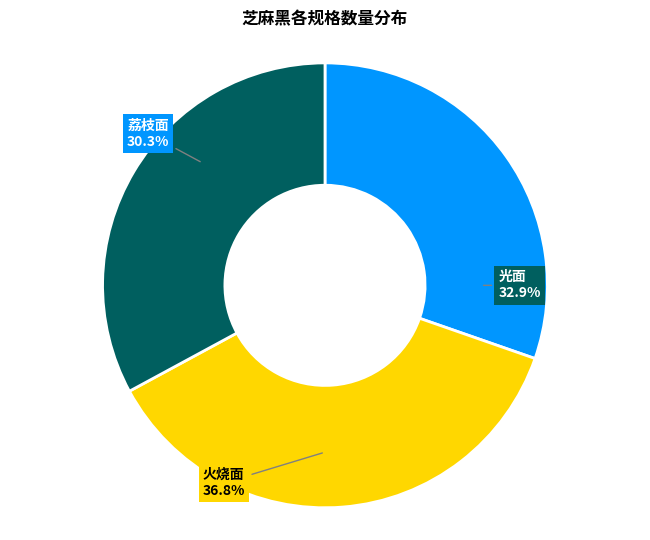

What is the largest slice in the pie chart?

300*300*30 火烧面